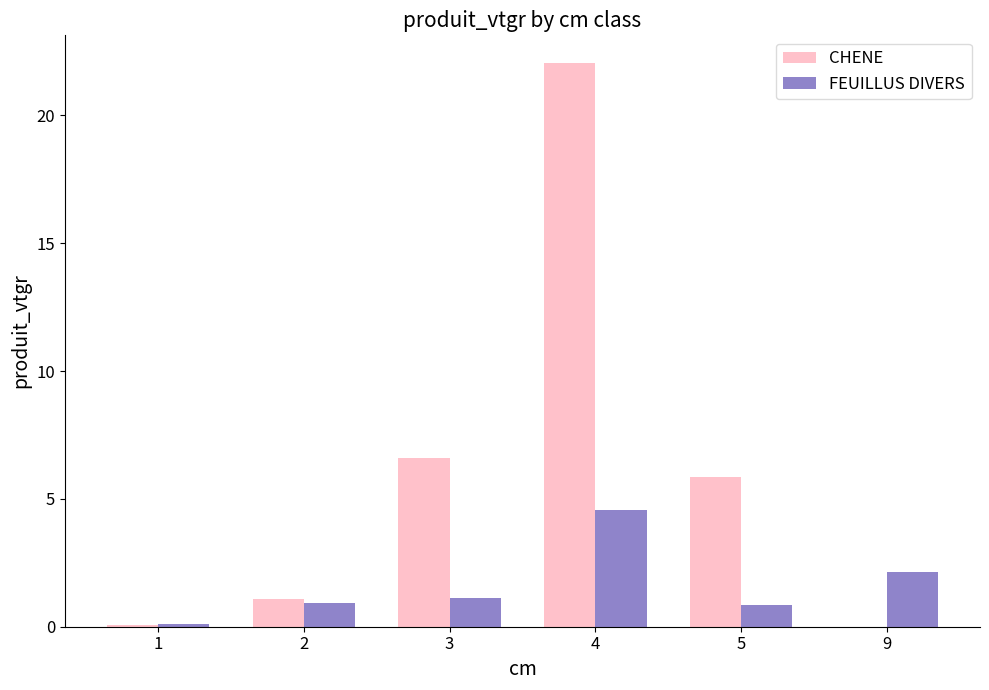

The value of CHENE at 9 is 0.0. True or false?

True